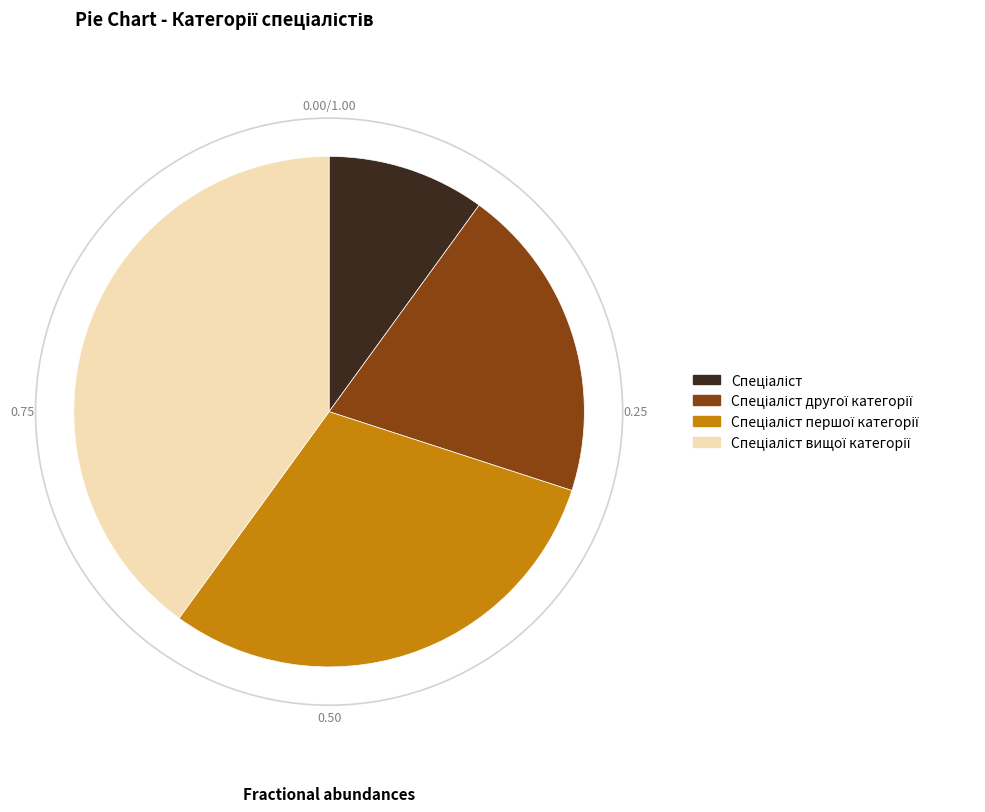

Is there any slice that represents more than half of the pie?

No